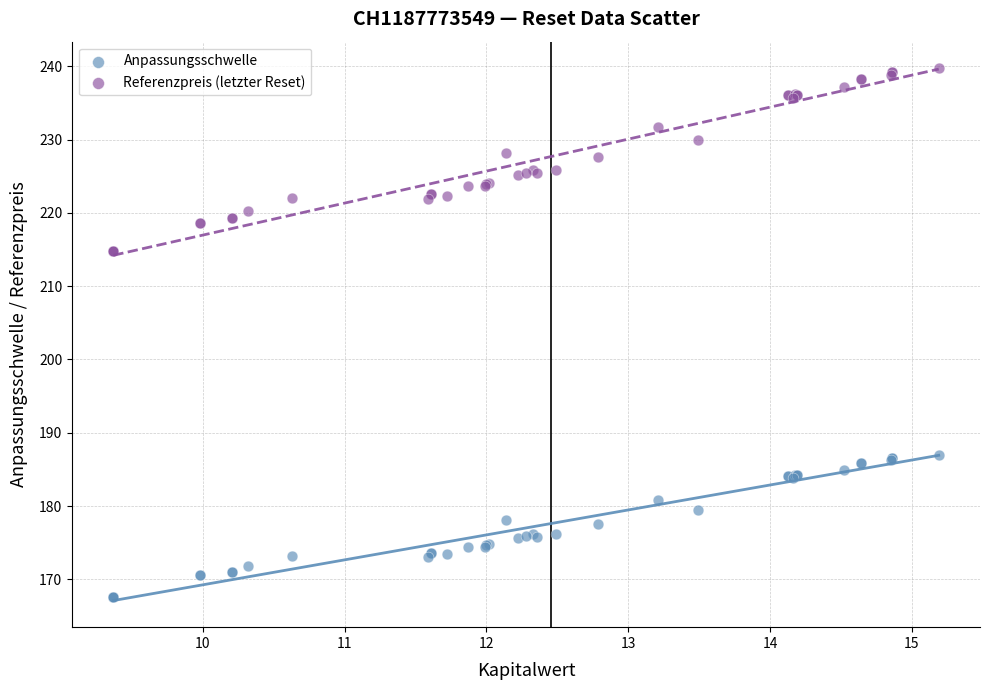

What are all the series names shown in the legend?

Anpassungsschwelle, Referenzpreis (letzter Reset)